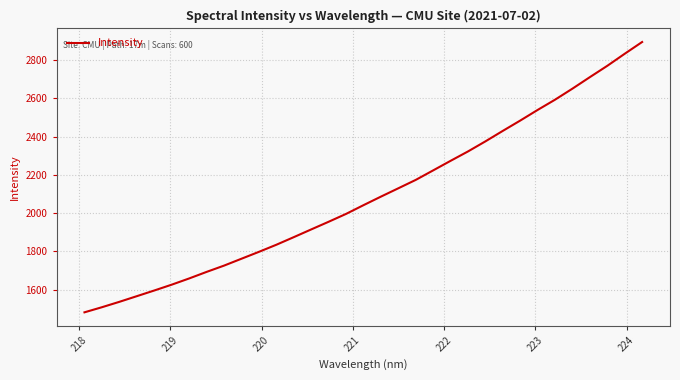

What is the greatest value displayed?

2895.1